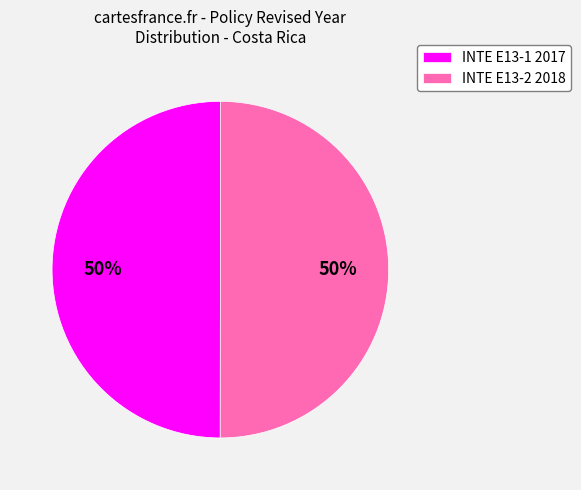

Approximately how many times larger is the value at INTE E13-2 2018 compared to INTE E13-1 2017?

1.0